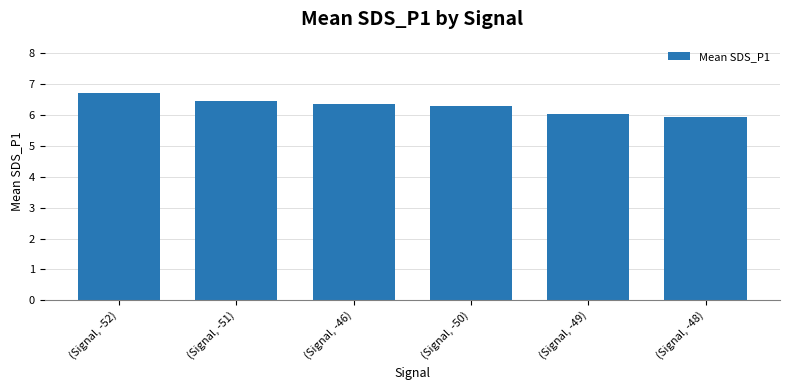

How many data points does each series have?

6